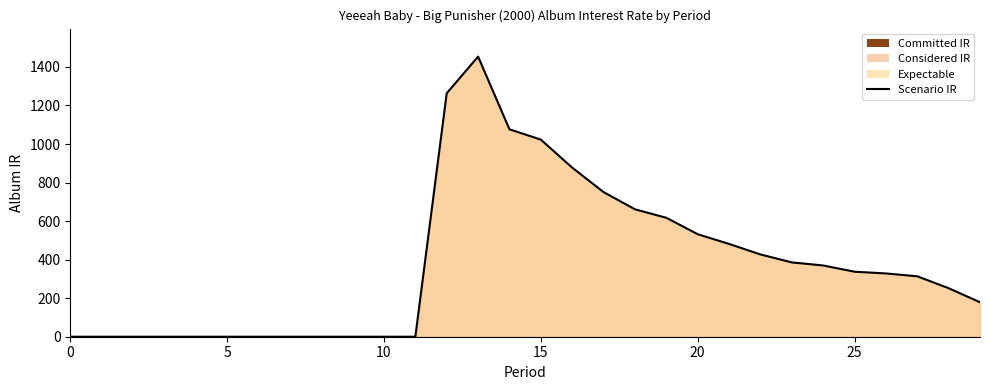

What is the difference between the second highest and minimum values?

1263.3